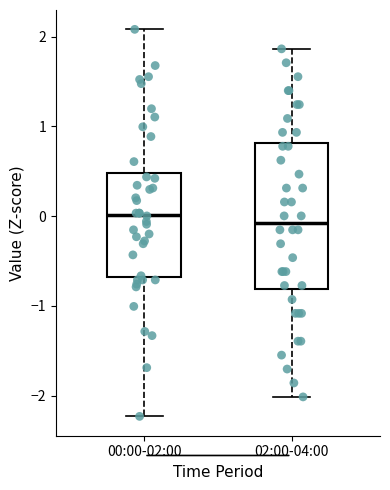

Where is the upper edge of the box for 02:00-04:00 on the y-axis? The values are not printed on the chart, so give them approximately, as read against the axis.

0.8